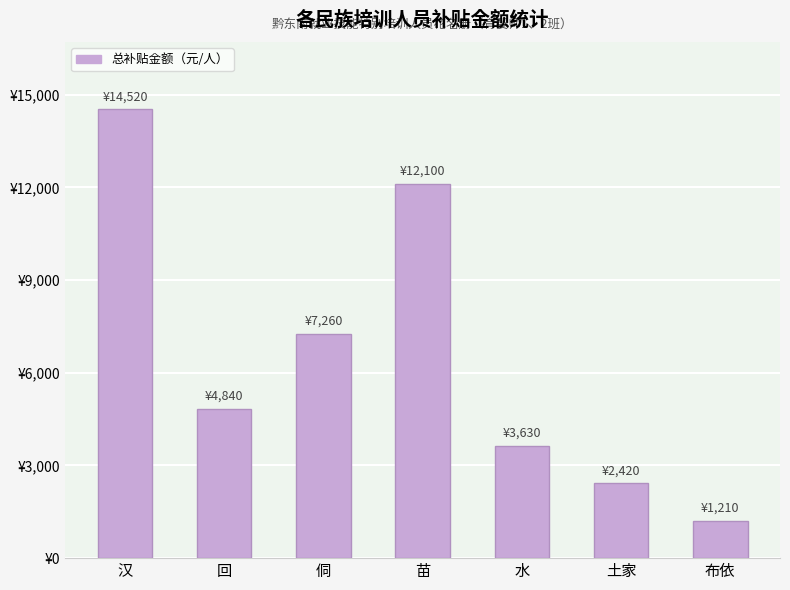

What is the label of the 7th bar from the right?

汉